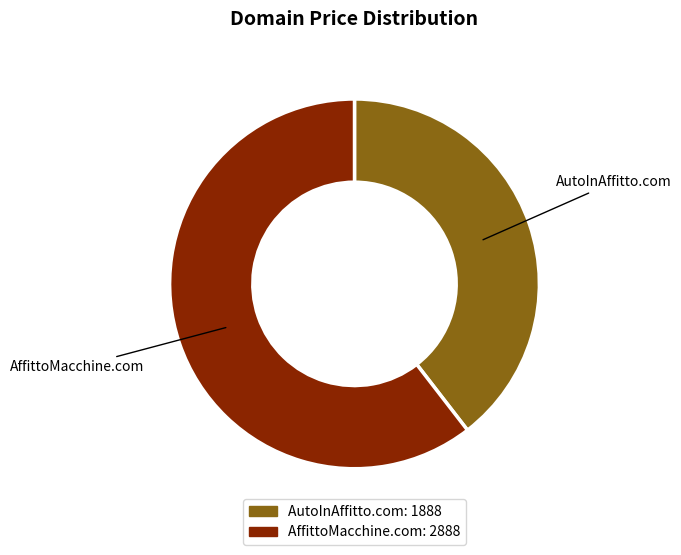

Approximately how many times larger is the value at AffittoMacchine.com compared to AutoInAffitto.com?

1.5